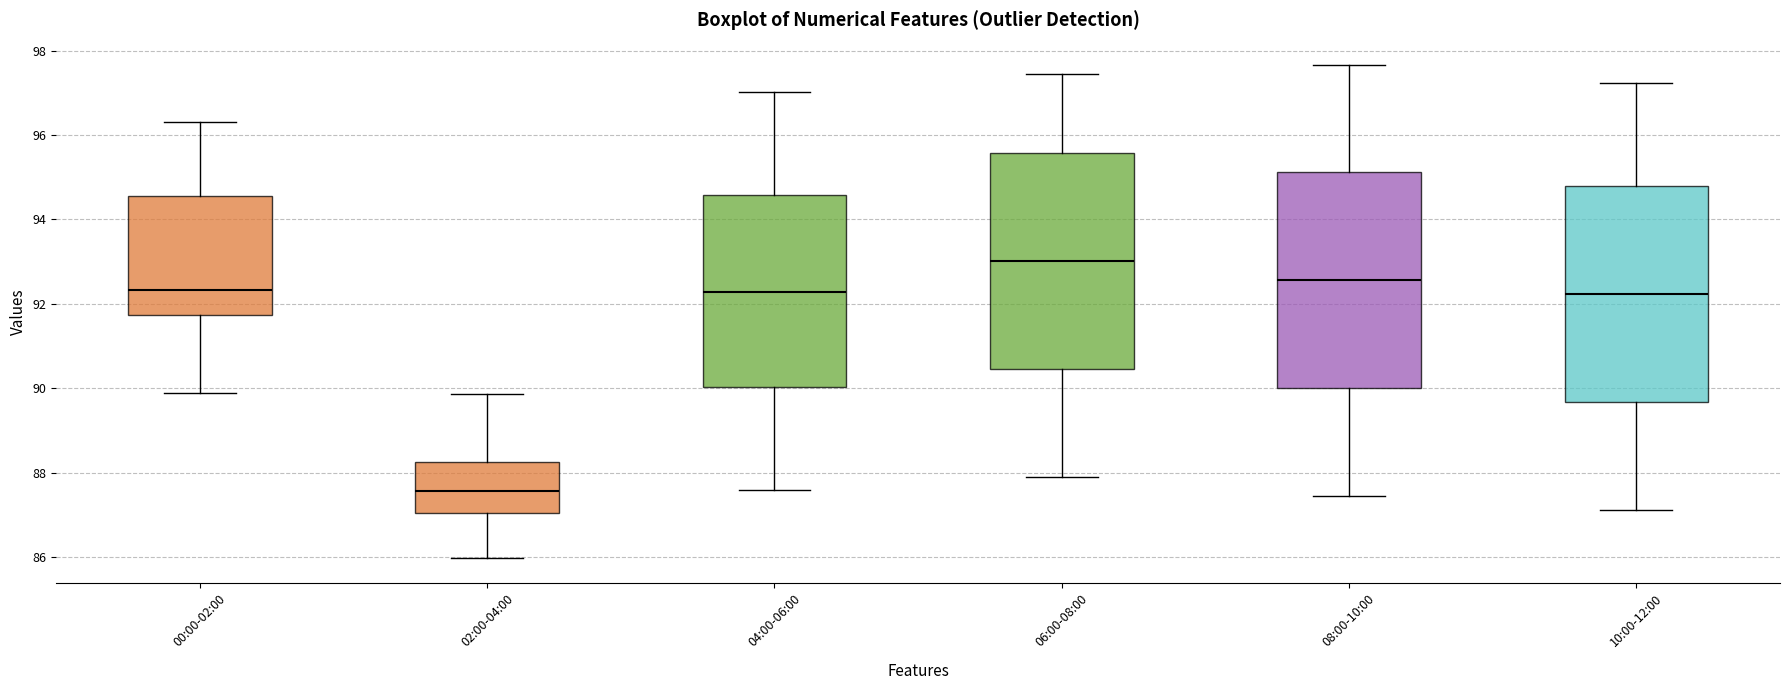

Reading left to right, transcribe this box plot: for each box, give where its median line is, the range the box spans, and where its two whiskers end, as read against the y-axis. The values are not printed on the chart, so give them approximately, as read against the axis.

00:00-02:00: median 92.4, box 91.8 to 94.6, whiskers 90.0 to 96.4
02:00-04:00: median 87.6, box 87.0 to 88.2, whiskers 86.0 to 89.8
04:00-06:00: median 92.2, box 90.0 to 94.6, whiskers 87.6 to 97.0
06:00-08:00: median 93.0, box 90.4 to 95.6, whiskers 87.8 to 97.4
08:00-10:00: median 92.6, box 90.0 to 95.2, whiskers 87.4 to 97.6
10:00-12:00: median 92.2, box 89.6 to 94.8, whiskers 87.2 to 97.2